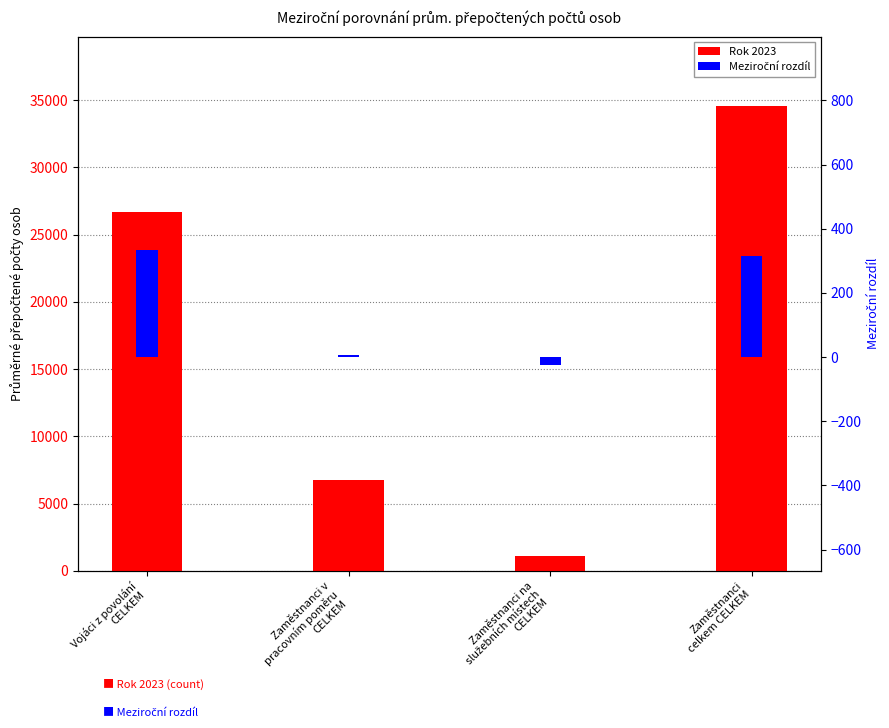

Which series has the largest total across all categories?

Rok 2023